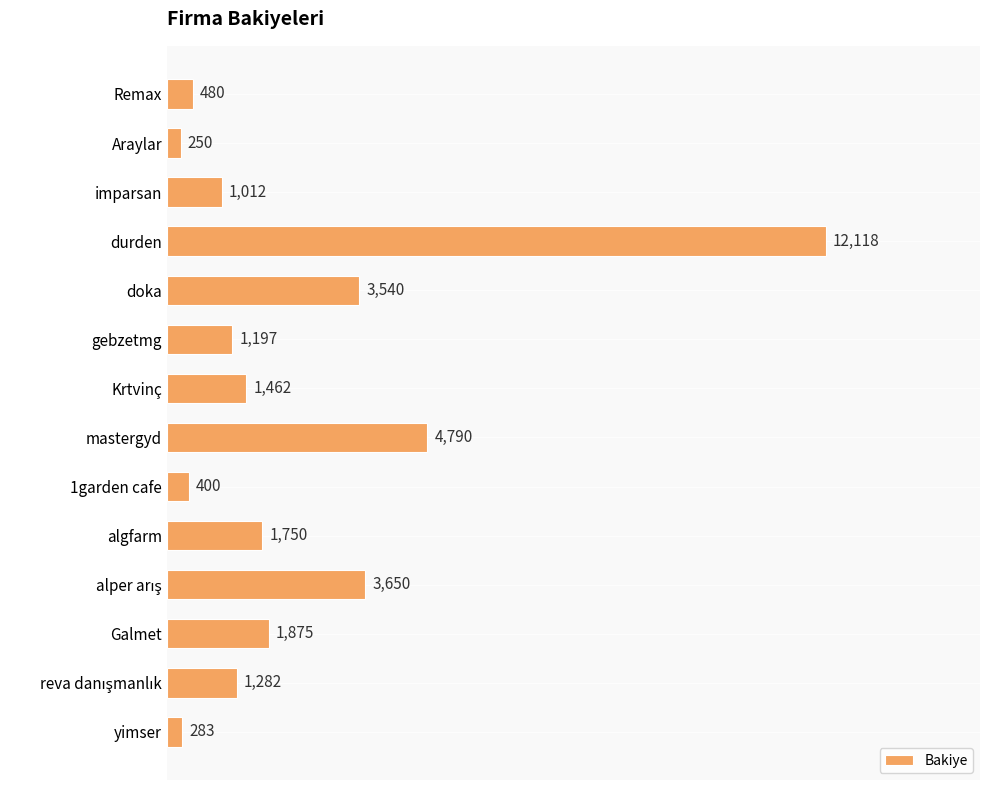

What is the value of the 8th bar from the top?

4790